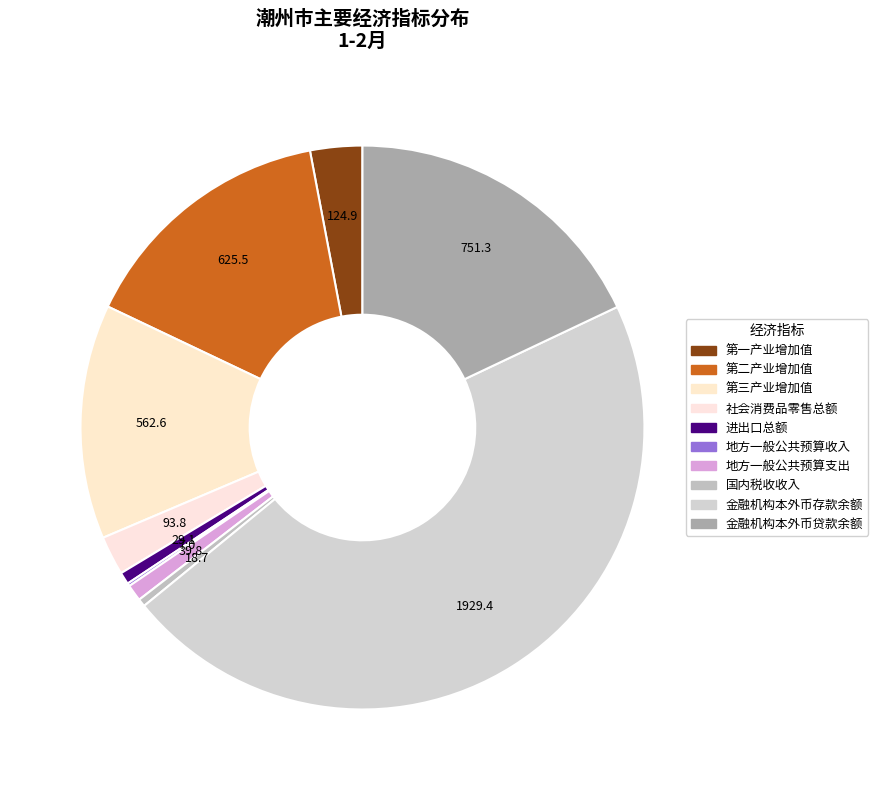

What percentage is the 地方一般公共预算支出 slice, to the nearest percent?

1%